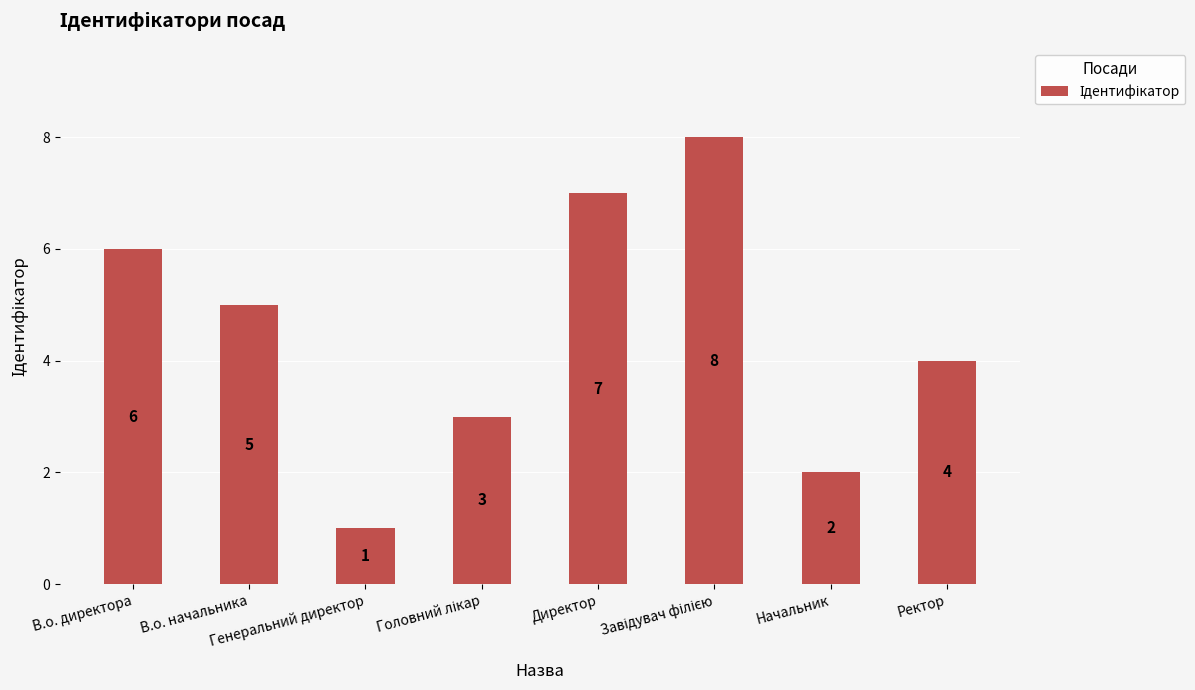

Does the chart contain stacked bars?

No